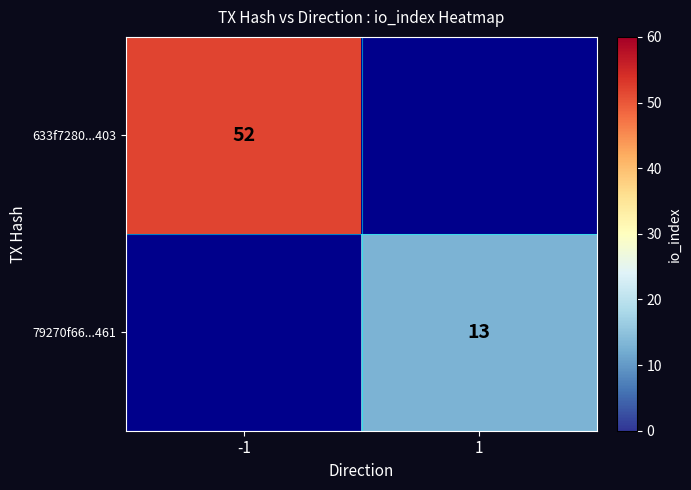

At how many categories does at least one series exceed 18?

1